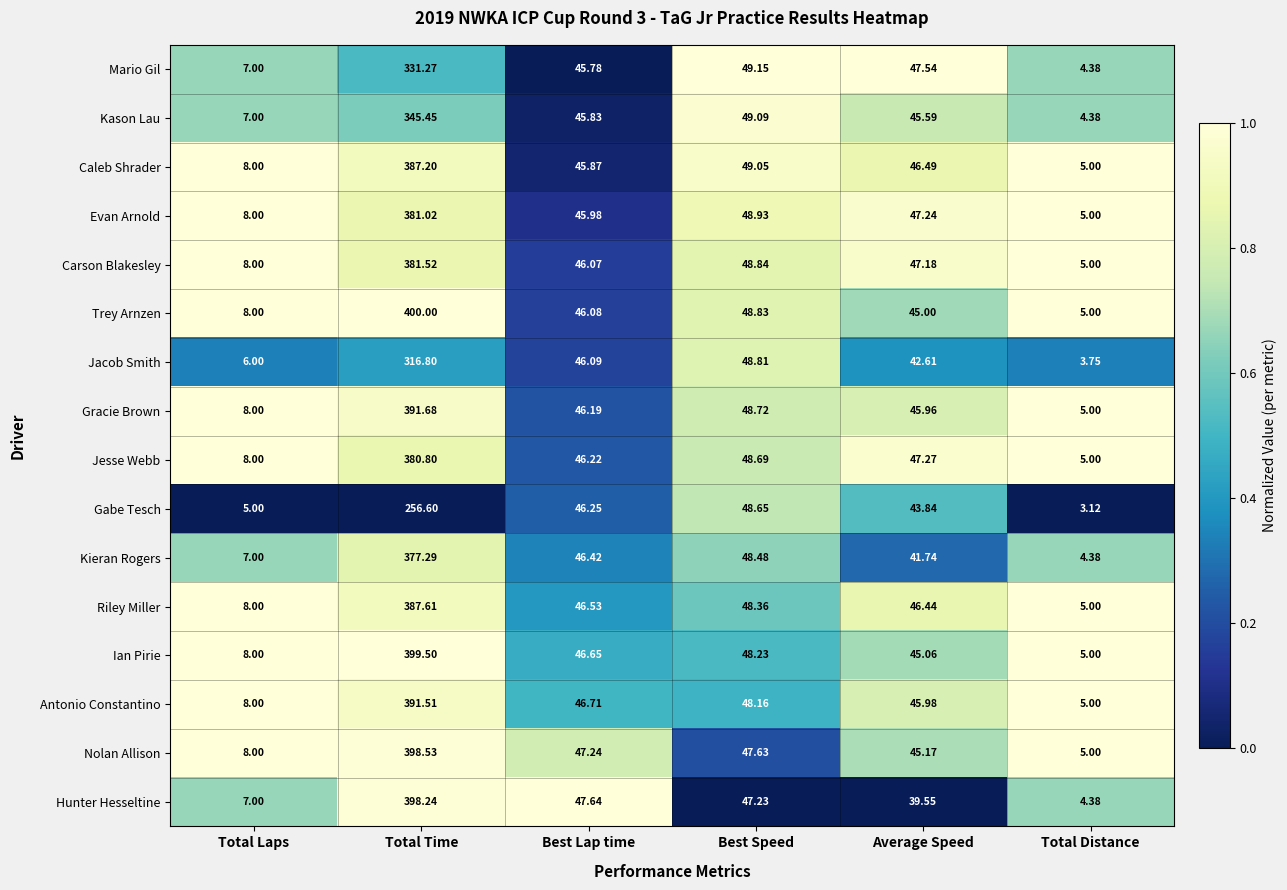

Which series has the largest total across all categories?

Trey Arnzen